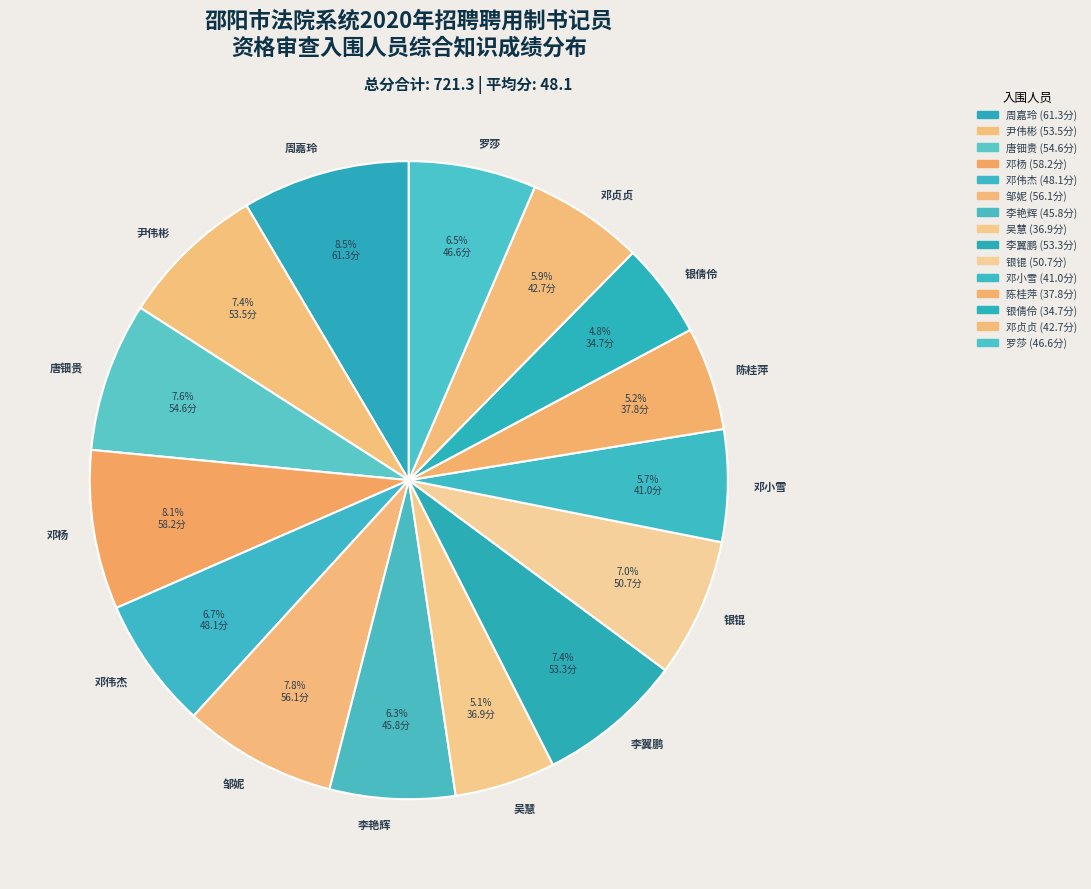

Combined, what portion of the pie is 邓贞贞 and 银倩伶?

10.7%